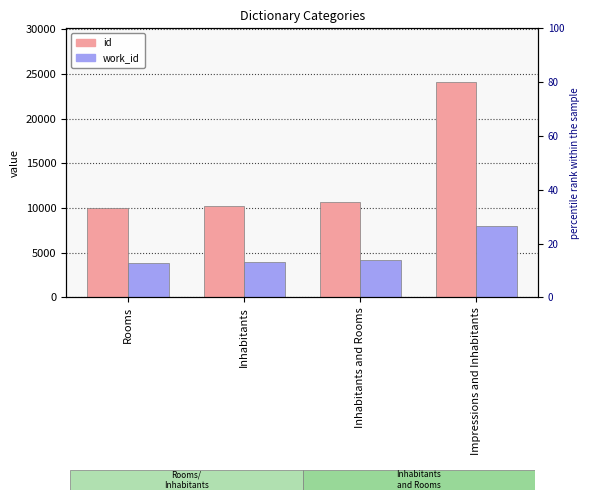

What is the sum of the work_id values at Impressions and Inhabitants and Inhabitants?

11893